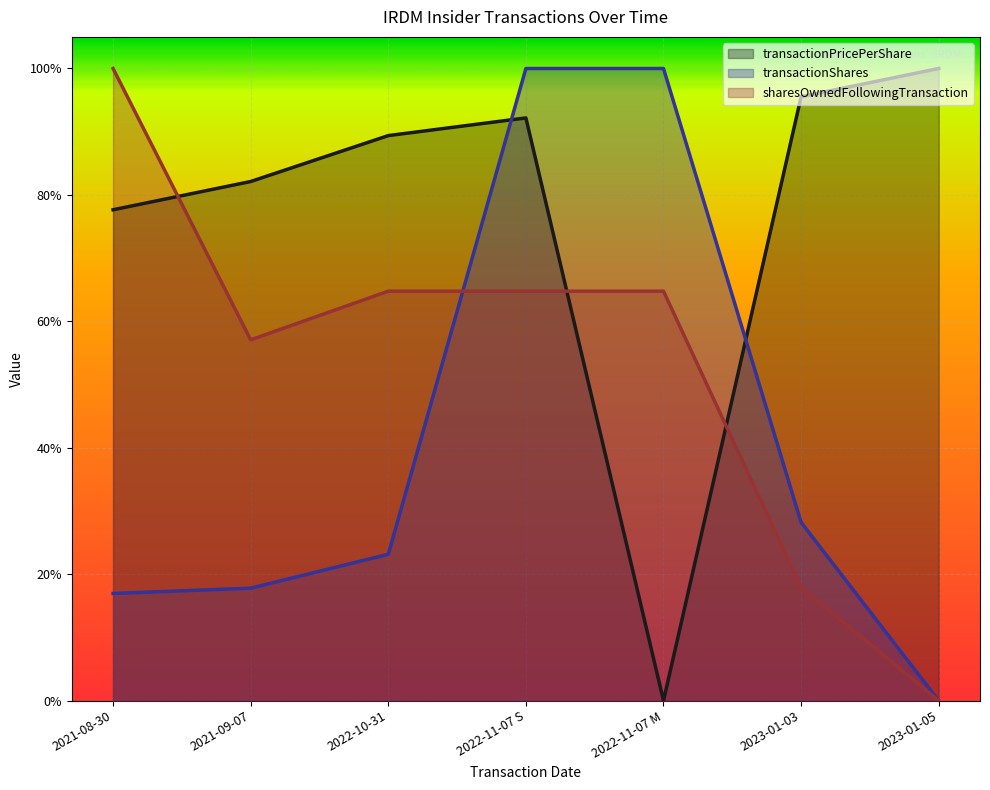

What are all the series names shown in the legend?

transactionPricePerShare, transactionShares, sharesOwnedFollowingTransaction